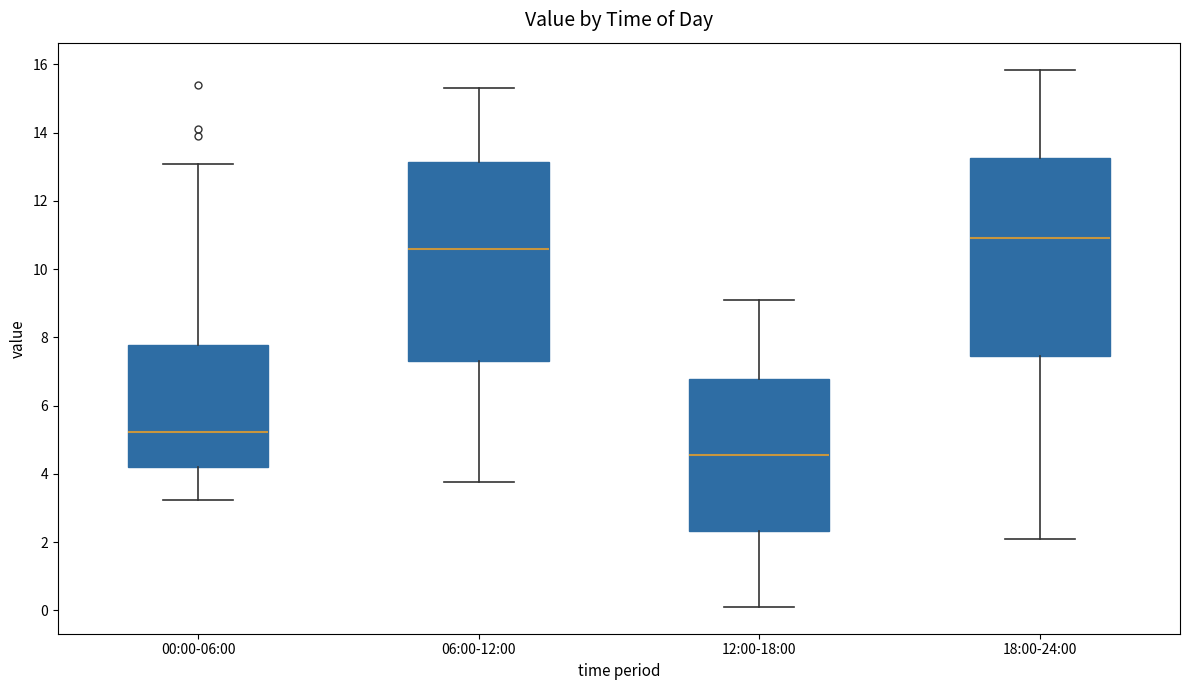

Reading left to right, transcribe this box plot: for each box, give where its median line is, the range the box spans, and where its two whiskers end, as read against the y-axis. The values are not printed on the chart, so give them approximately, as read against the axis.

00:00-06:00: median 5.2, box 4.2 to 7.8, whiskers 3.2 to 13.0
06:00-12:00: median 10.6, box 7.4 to 13.2, whiskers 3.8 to 15.4
12:00-18:00: median 4.6, box 2.4 to 6.8, whiskers 0.2 to 9.2
18:00-24:00: median 11.0, box 7.4 to 13.2, whiskers 2.2 to 15.8